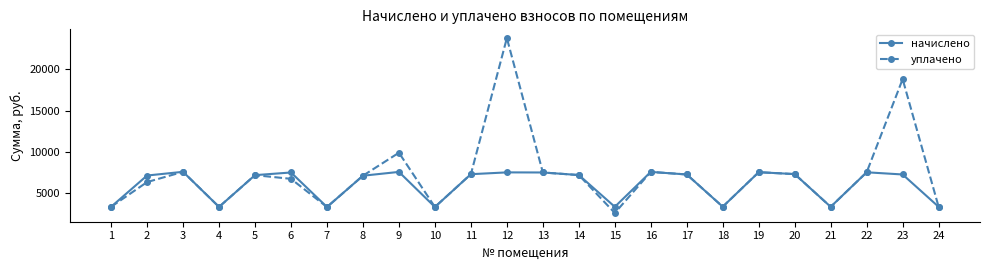

What are all the series names shown in the legend?

начислено, уплачено